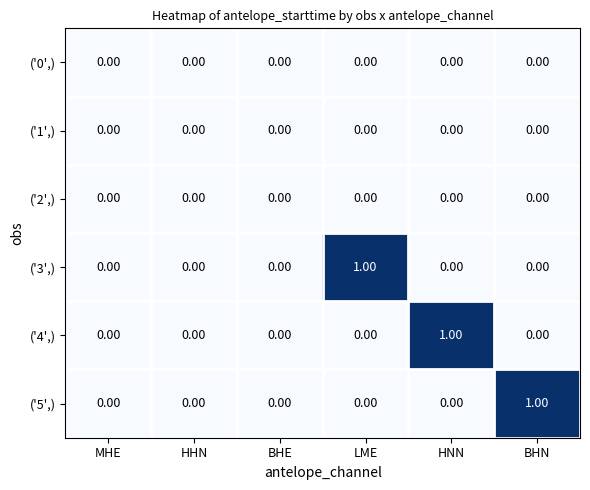

Is the value of ('4',) at HHN greater than the value of ('3',) at LME?

No